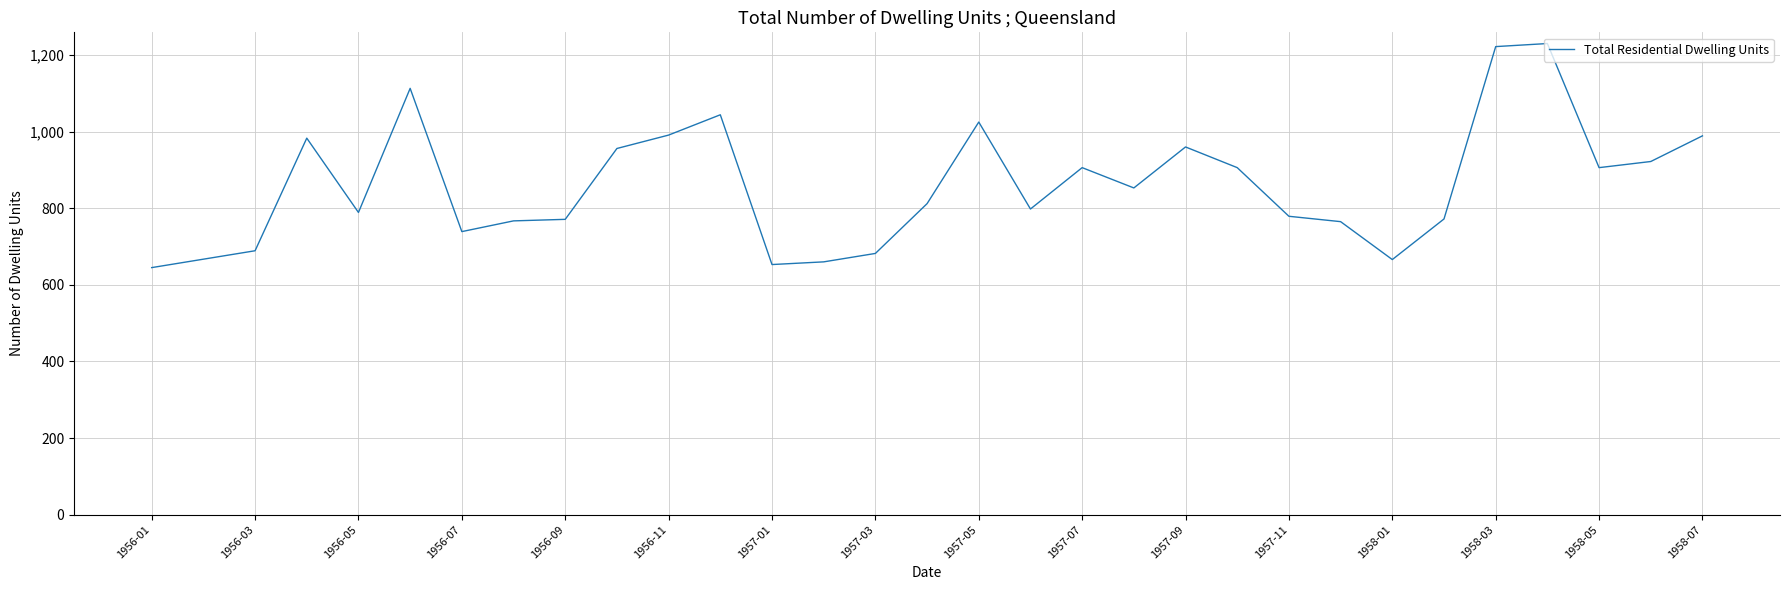

What is the difference between the maximum and minimum values?

585